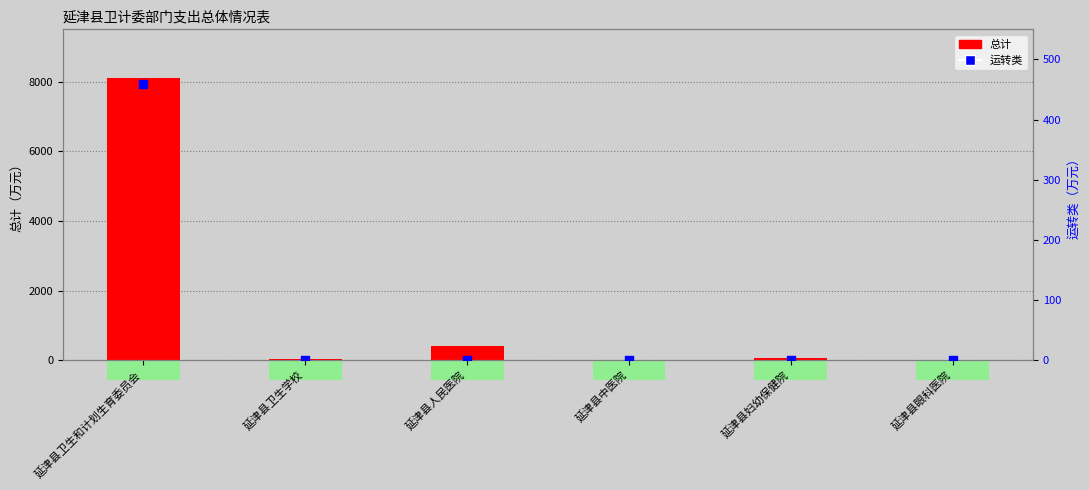

At how many categories does at least one series exceed 1205?

1